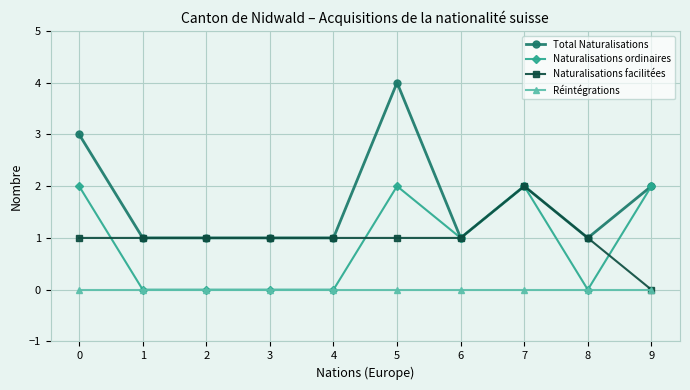

Is the value of Total Naturalisations at 2 greater than the value of Naturalisations ordinaires at 7?

No